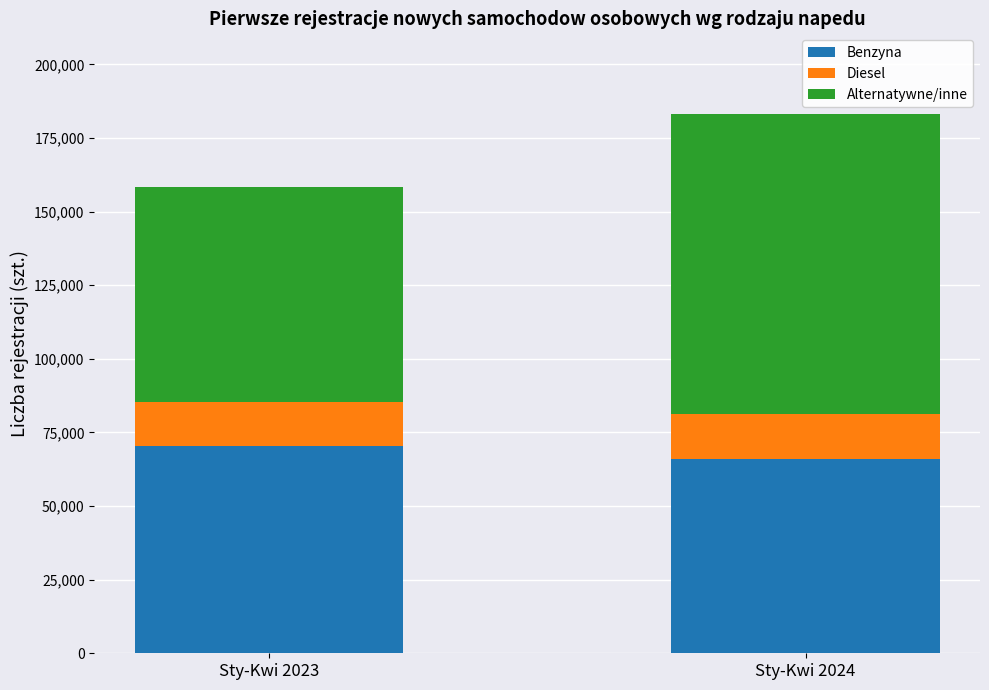

What is the lowest value of the Benzyna series?

65882